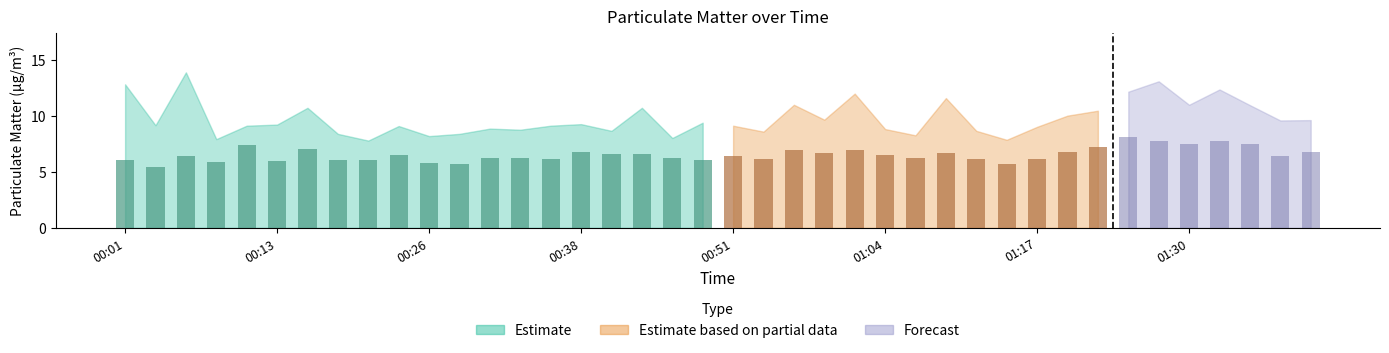

What position from the right is 01:19?

9